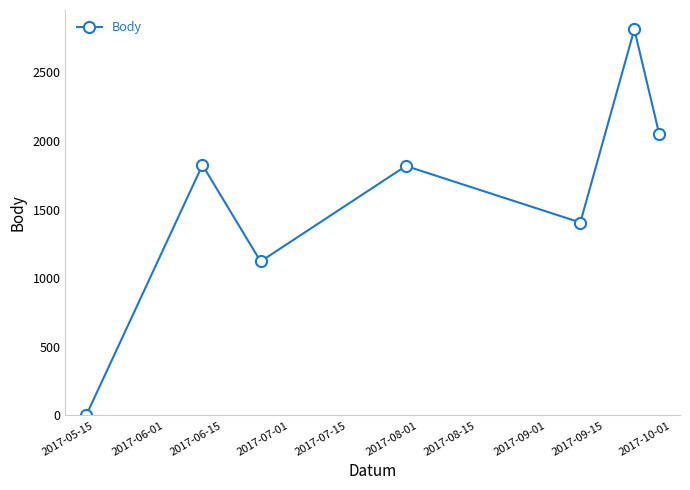

What is the difference between the maximum and minimum values?

2814